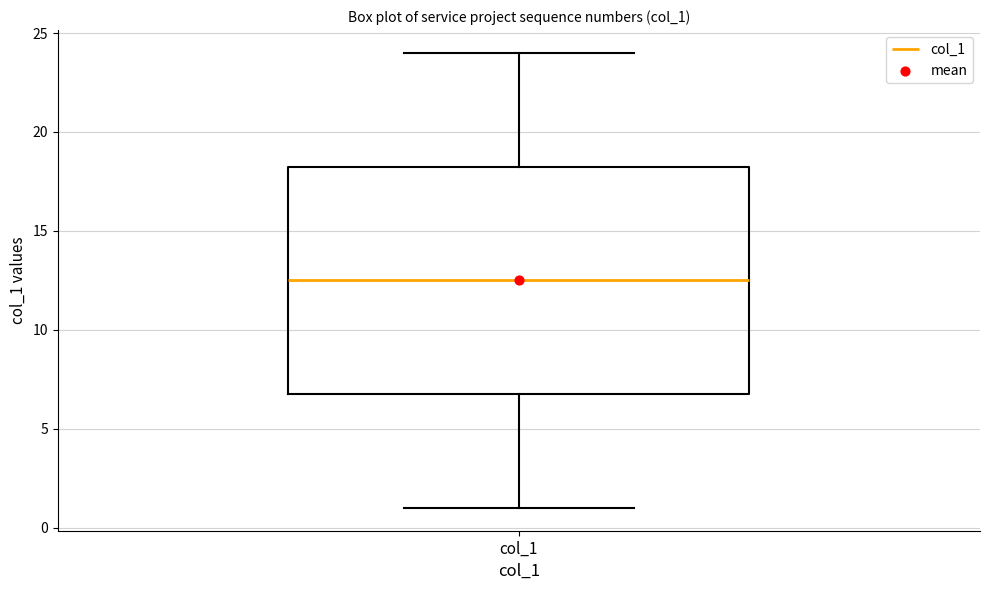

Transcribe this box plot: give where the median line is, the range the box spans, and where the two whiskers end, as read against the y-axis. The values are not printed on the chart, so give them approximately, as read against the axis.

median 12.5, box 7.0 to 18.5, whiskers 1.0 to 24.0